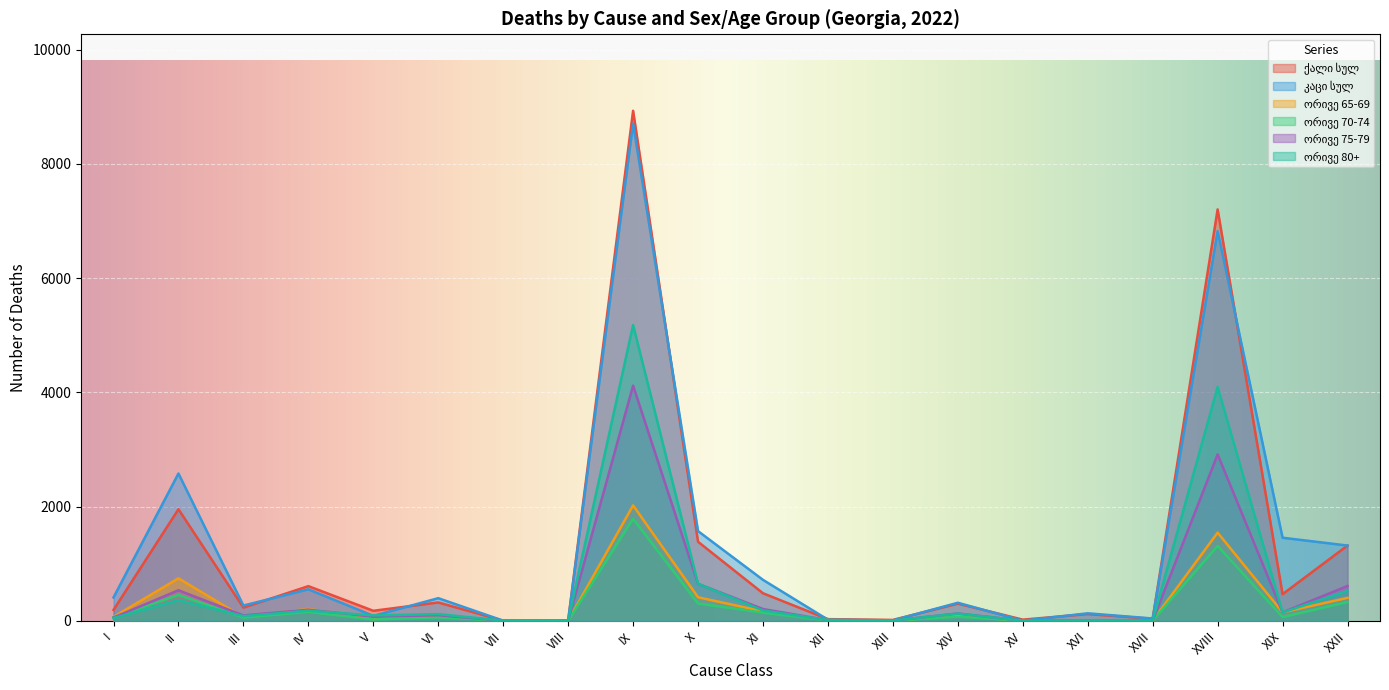

What is the sum of the ორივე 80+ values at III and XXII?

602